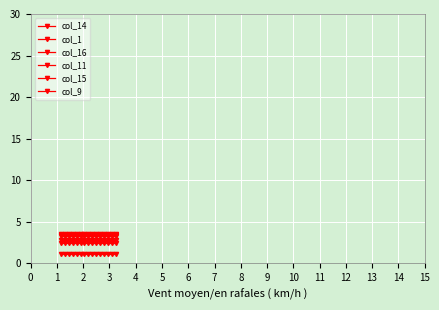

Does the chart have visible grid lines?

Yes